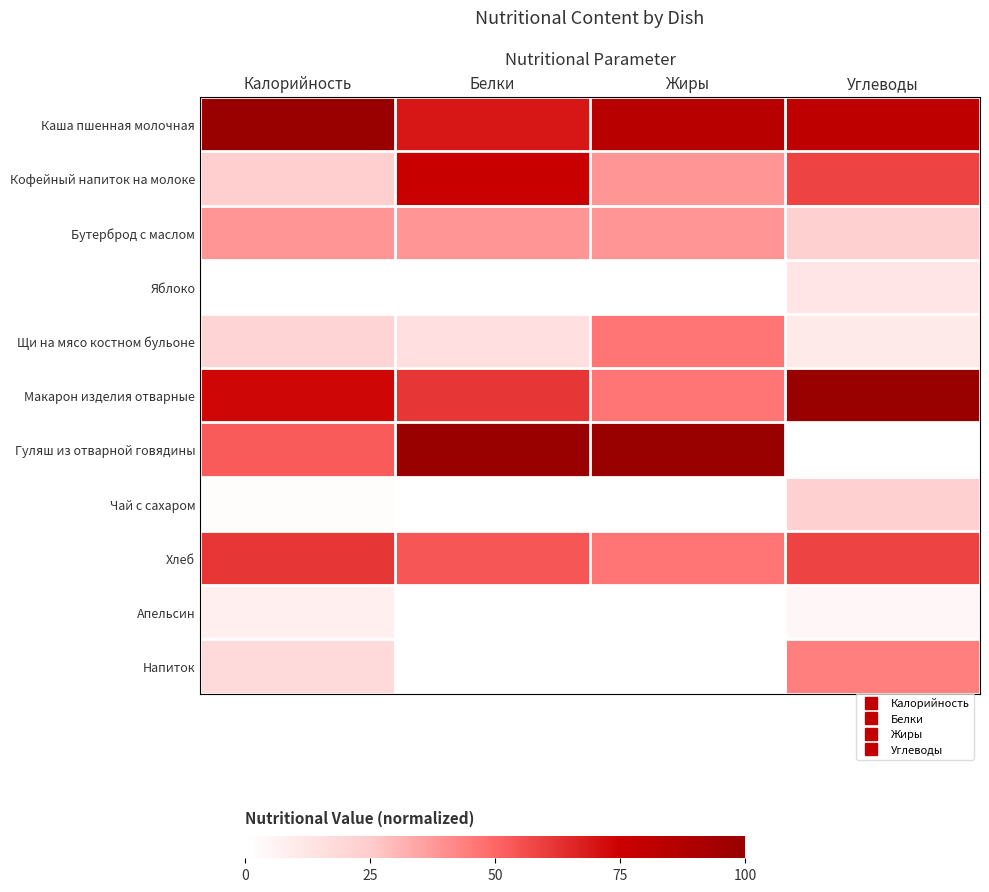

Reading left to right, list all the values displayed in this chart.

Каша пшенная молочная: Калорийность=100.0	Белки=69.2	Жиры=84.6	Углеводы=81.2
Кофейный напиток на молоке: Калорийность=23.3	Белки=76.9	Жиры=38.5	Углеводы=58.3
Бутерброд с маслом: Калорийность=38.4	Белки=38.5	Жиры=38.5	Углеводы=22.9
Яблоко: Калорийность=0.0	Белки=0.0	Жиры=0.0	Углеводы=12.5
Щи на мясо костном бульоне: Калорийность=20.9	Белки=15.4	Жиры=46.2	Углеводы=10.4
Макарон изделия отварные: Калорийность=73.3	Белки=61.5	Жиры=46.2	Углеводы=100.0
Гуляш из отварной говядины: Калорийность=52.7	Белки=100.0	Жиры=100.0	Углеводы=0.0
Чай с сахаром: Калорийность=1.6	Белки=0.0	Жиры=0.0	Углеводы=22.9
Хлеб: Калорийность=61.6	Белки=53.8	Жиры=46.2	Углеводы=58.3
Апельсин: Калорийность=7.8	Белки=0.0	Жиры=0.0	Углеводы=4.2
Напиток: Калорийность=18.2	Белки=0.0	Жиры=0.0	Углеводы=43.8